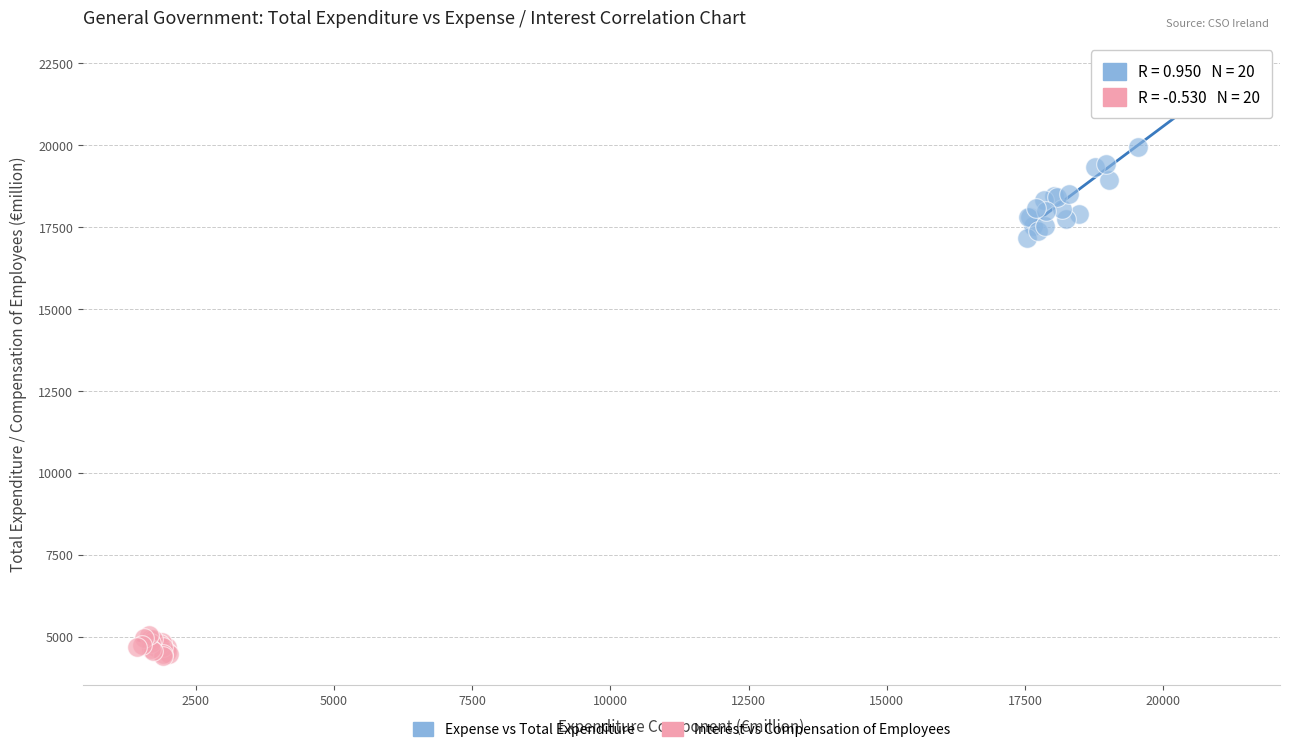

Which series reaches the maximum Y coordinate?

Expense vs Total Expenditure